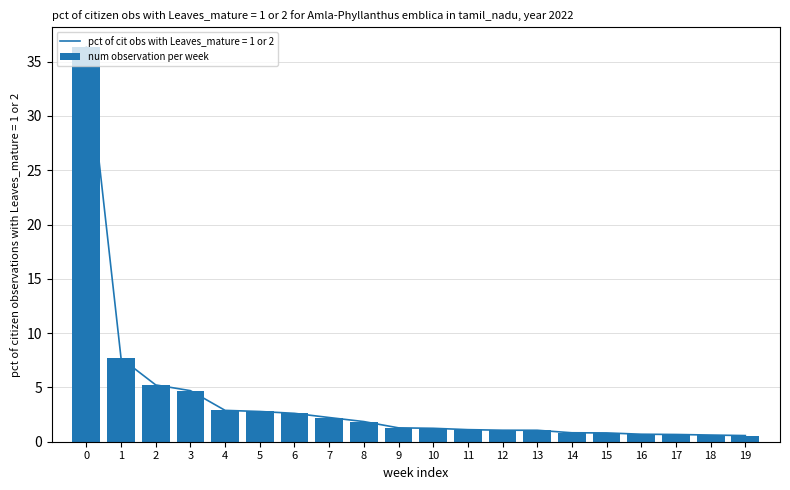

What is the greatest value displayed?

36.4